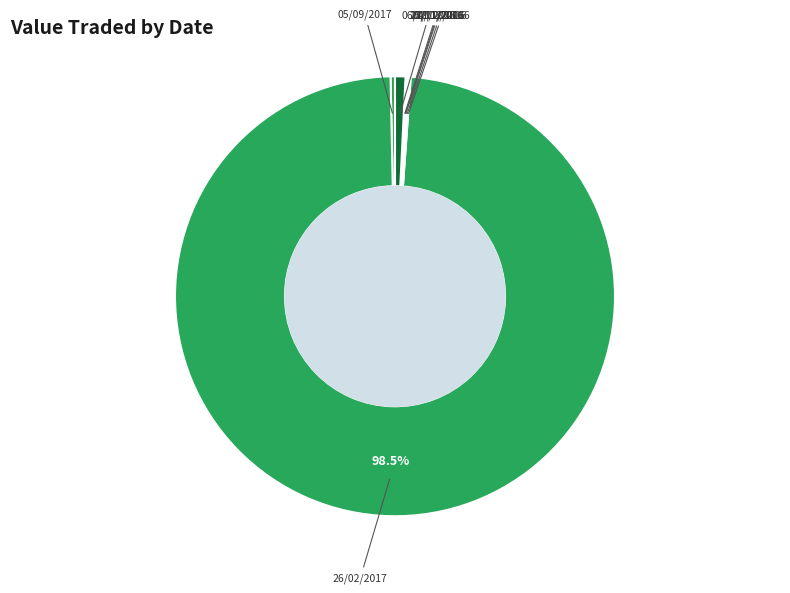

Which slice is the largest?

26/02/2017